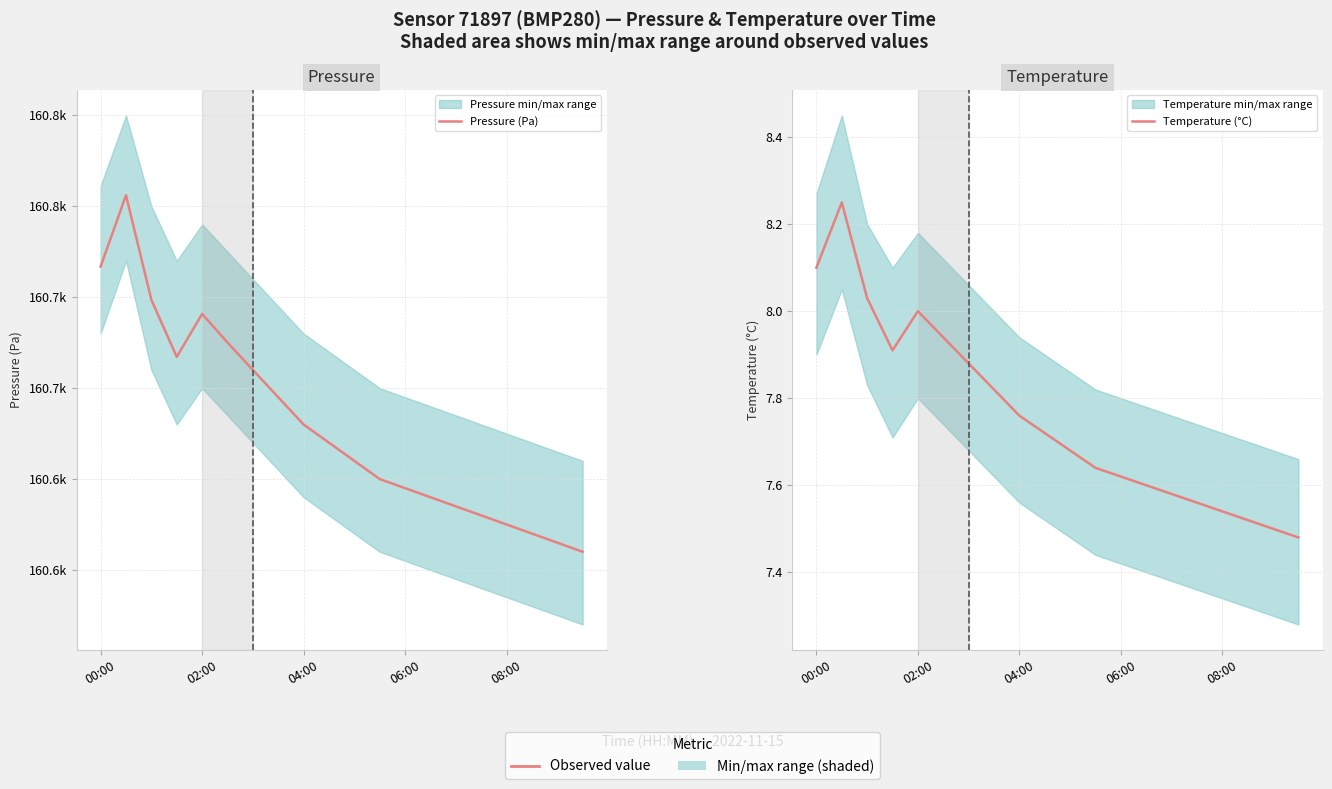

Between 02:00 and 13, which series saw the biggest shift?

Pressure (Pa)